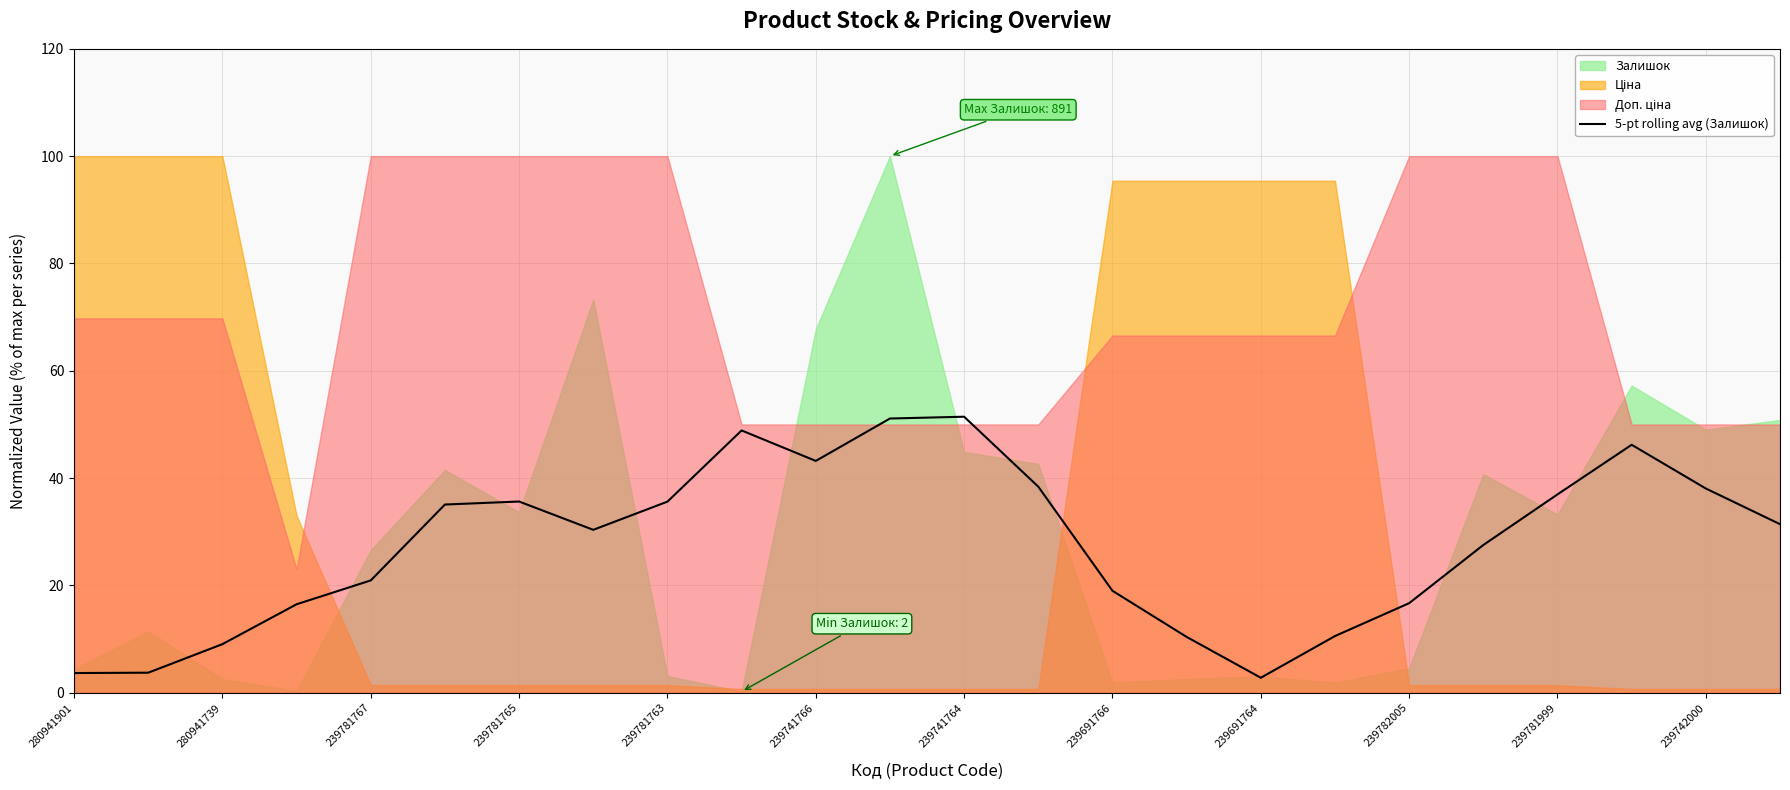

What is the maximum value for 5-pt rolling avg (Залишок)?

51.4